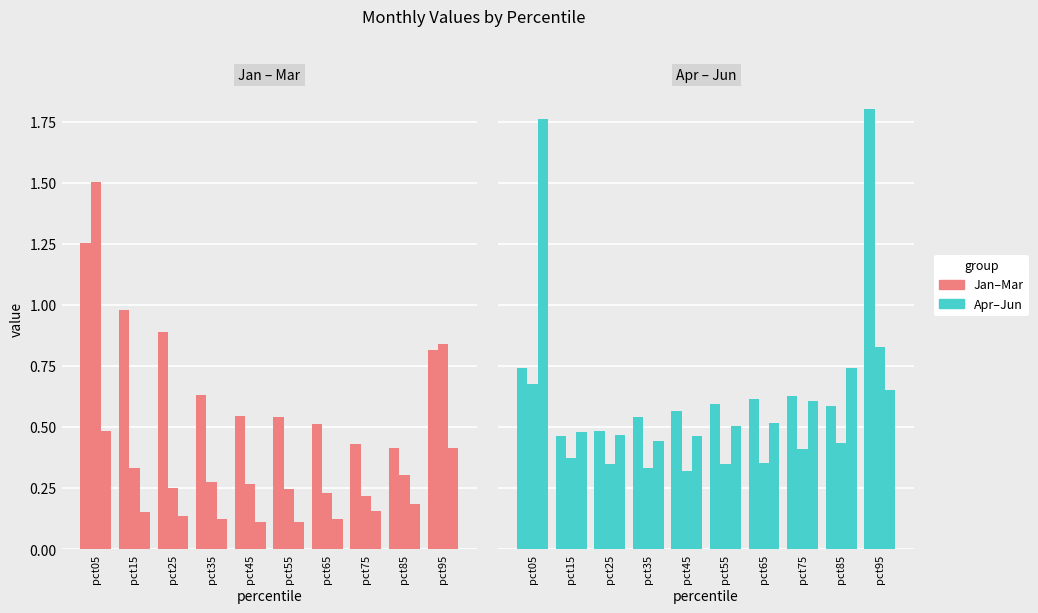

Which label corresponds to the largest value in the chart?

pct95